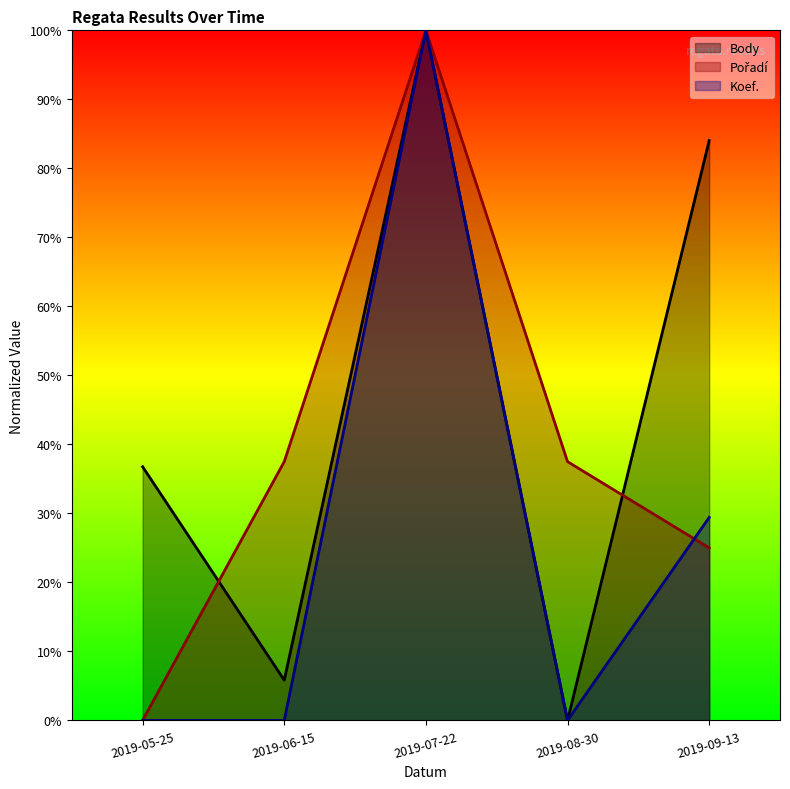

What is the difference between the maximum and minimum values in the Body series?

100.0